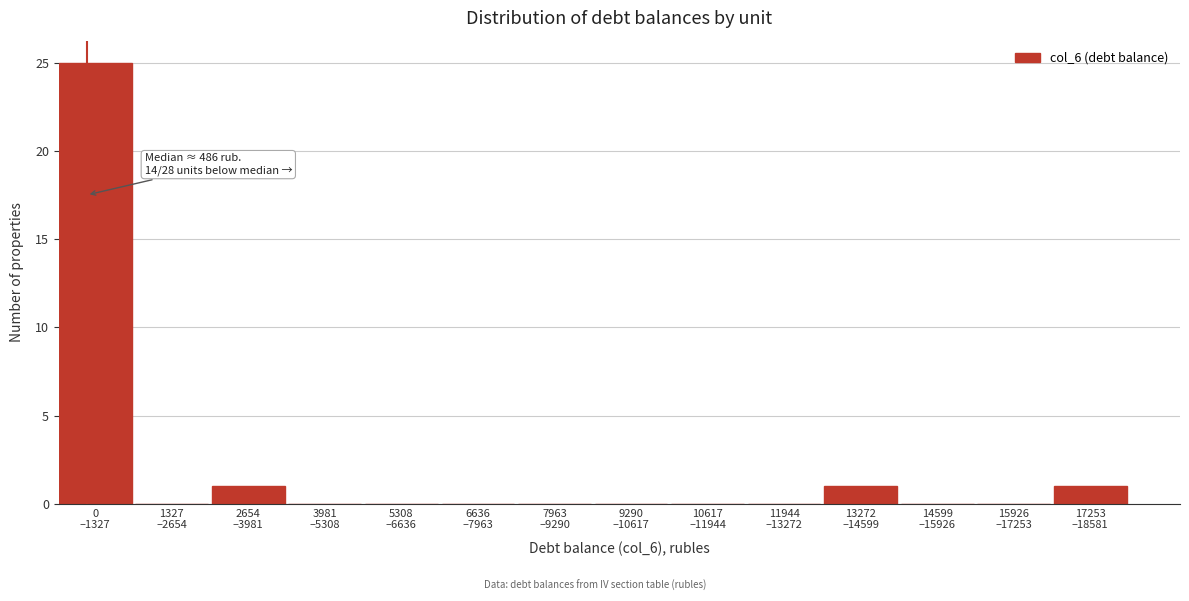

What is the sum of all values?

28